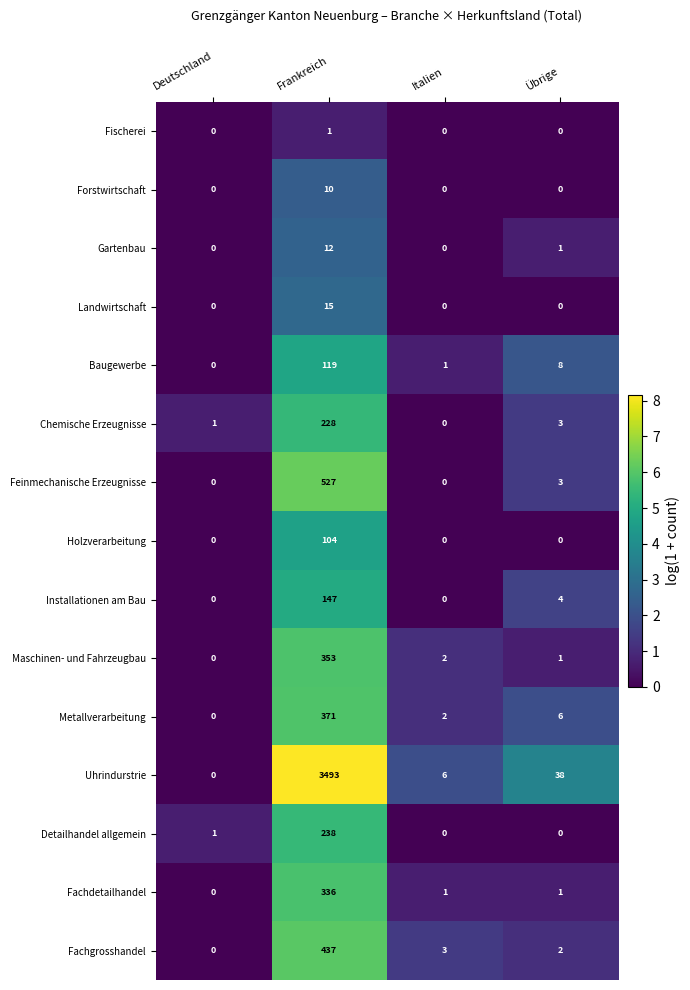

Which series has the largest range (max minus min)?

Uhrindurstrie